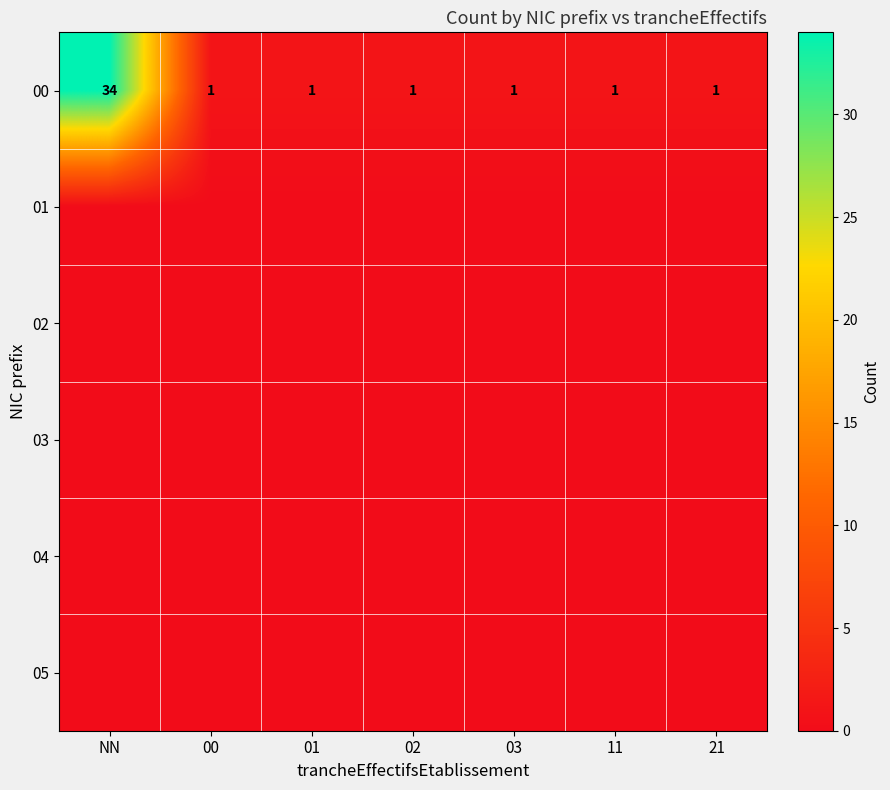

What is the difference between the maximum and minimum values in the 00 series?

33